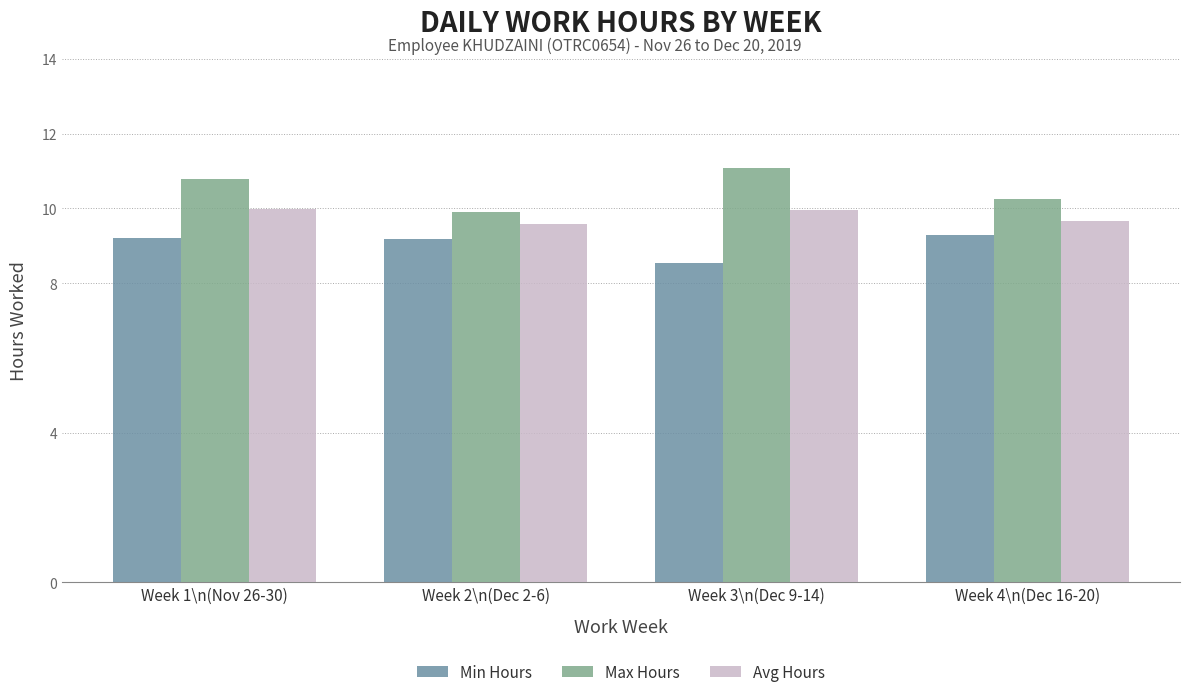

Rank the series at Week 1\n(Nov 26-30) from lowest to highest value.

Min Hours, Avg Hours, Max Hours